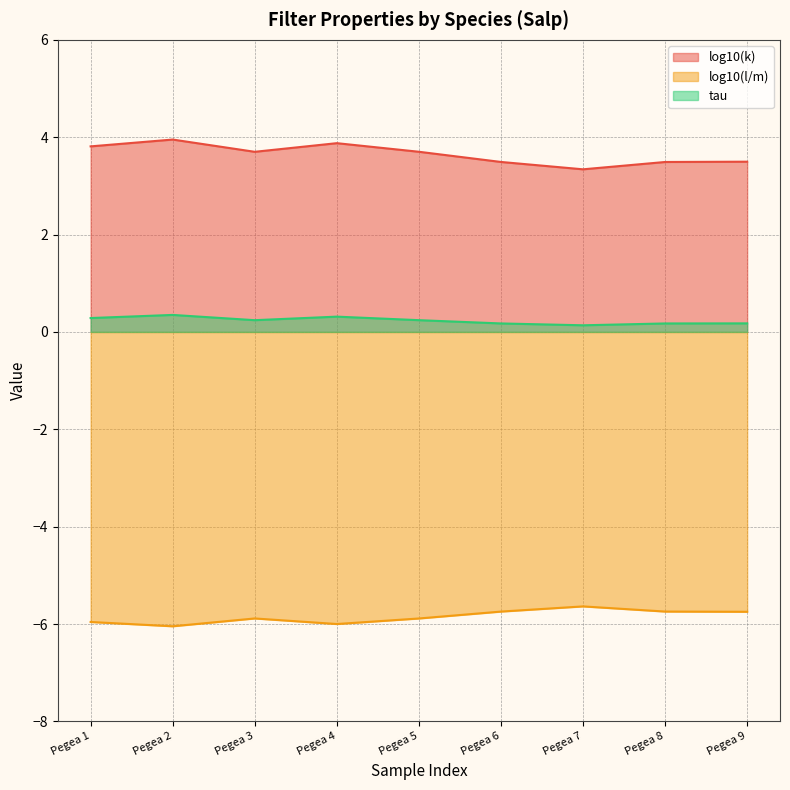

Rank the categories by tau value from highest to lowest.

Pegea 2, Pegea 4, Pegea 1, Pegea 5, Pegea 3, Pegea 9, Pegea 6, Pegea 8, Pegea 7